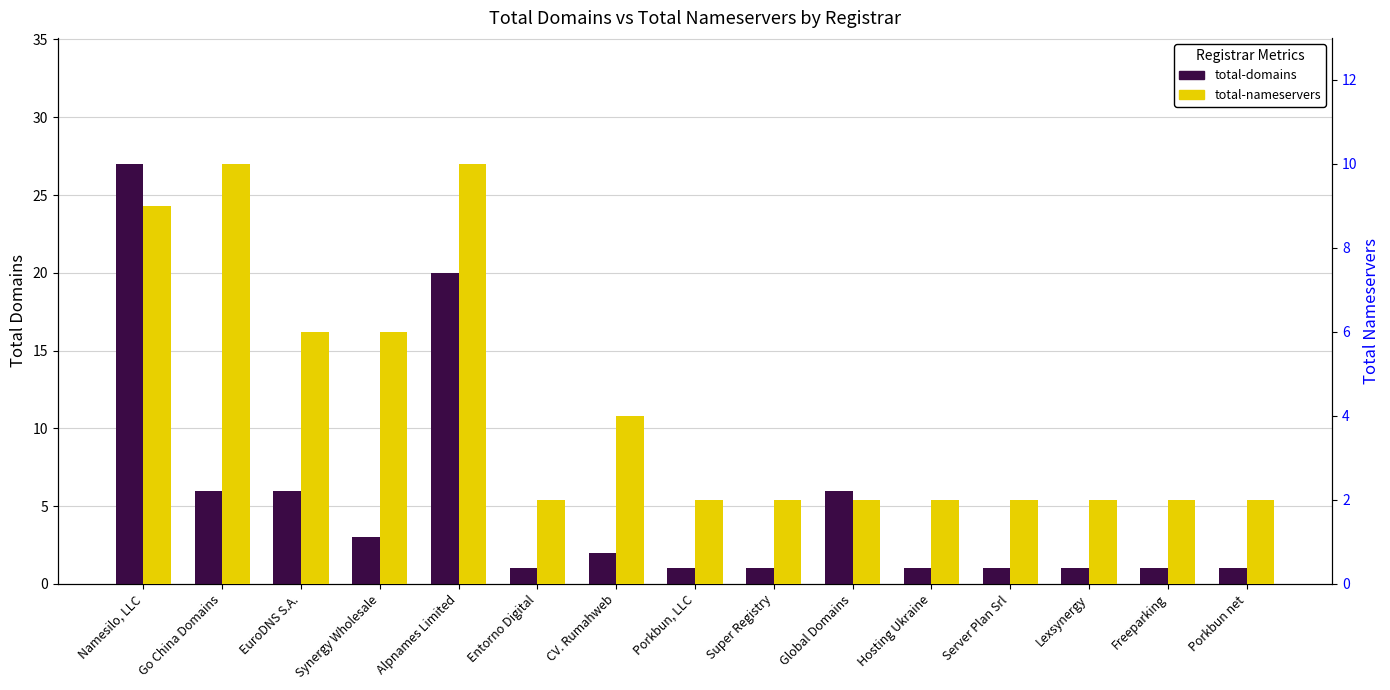

How many distinct data groups are displayed?

2